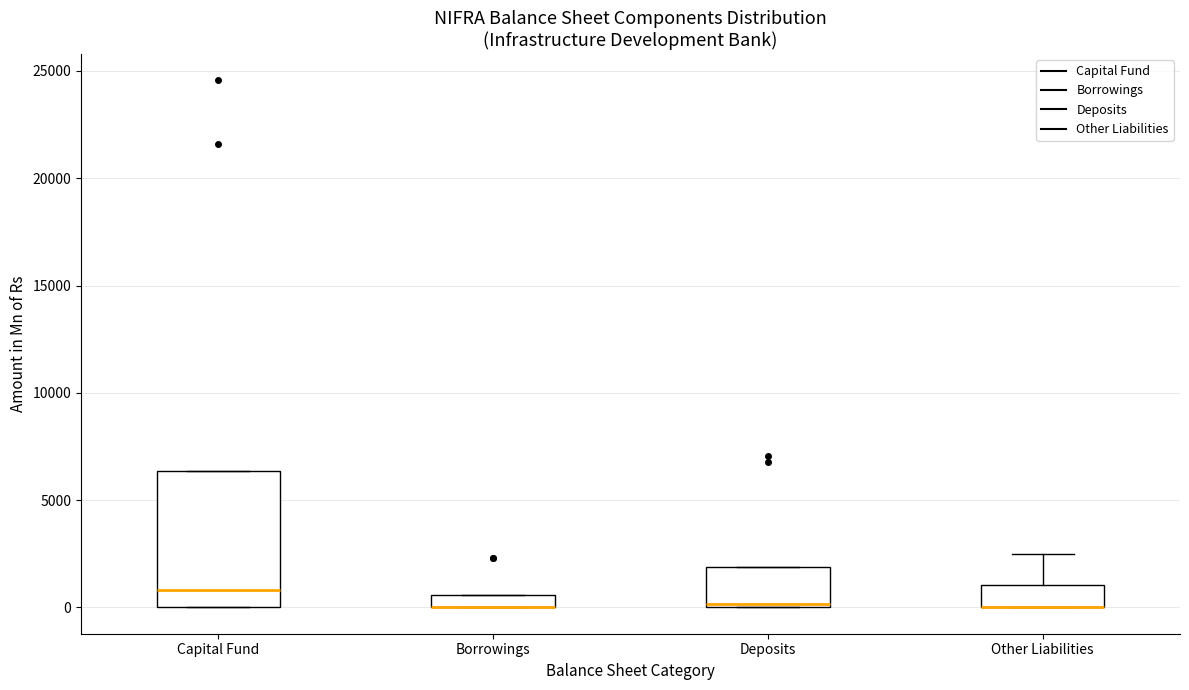

Which box is the tallest, from its lower edge to its upper edge?

Capital Fund